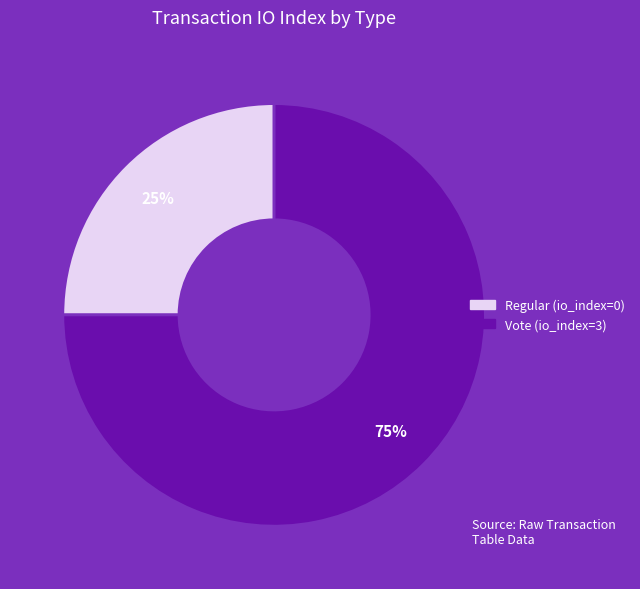

Is the sum of Regular (io_index=0) and Vote (io_index=3) greater than half?

Yes